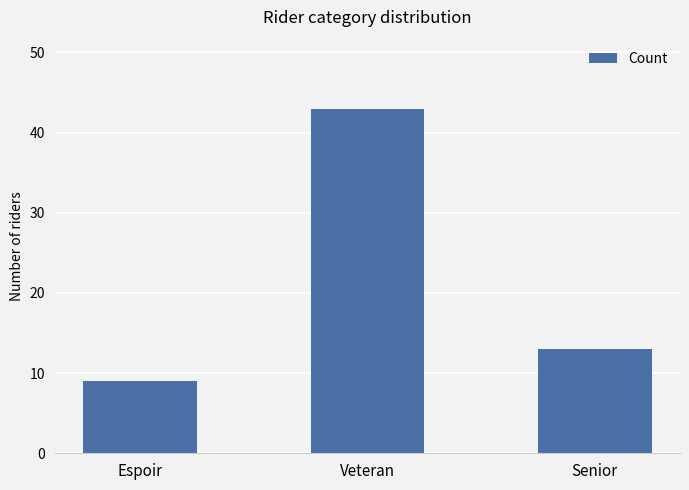

What is the difference between the maximum and second lowest values?

30